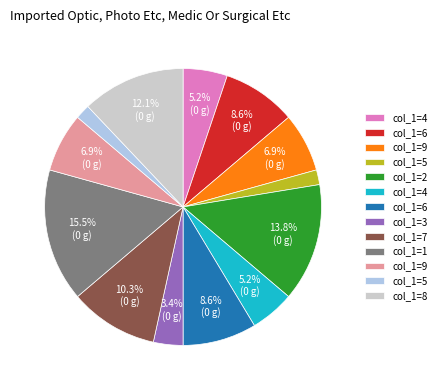

Is there any slice that represents more than half of the pie?

No